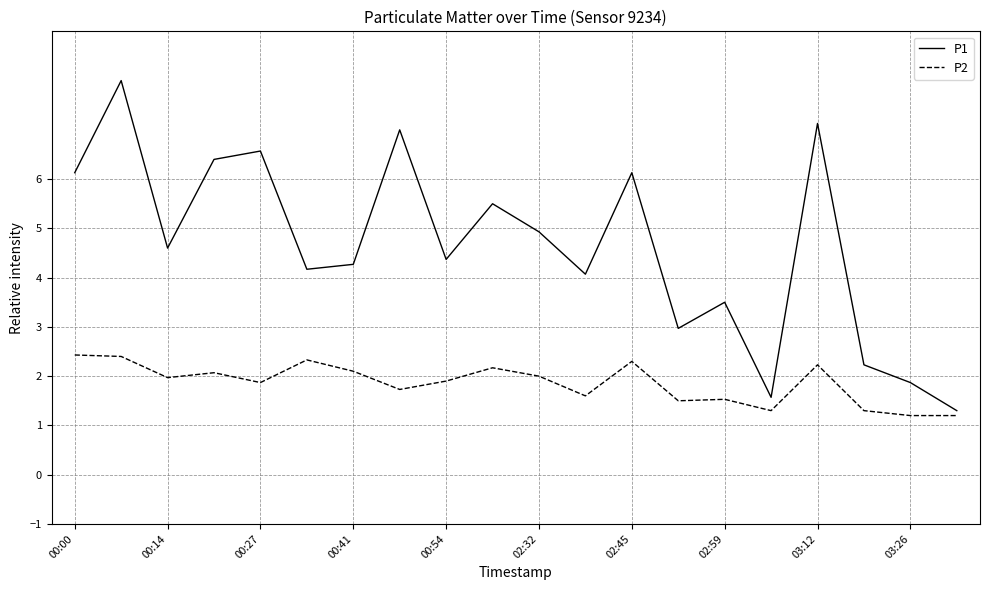

What is the highest value of the P2 series?

2.4